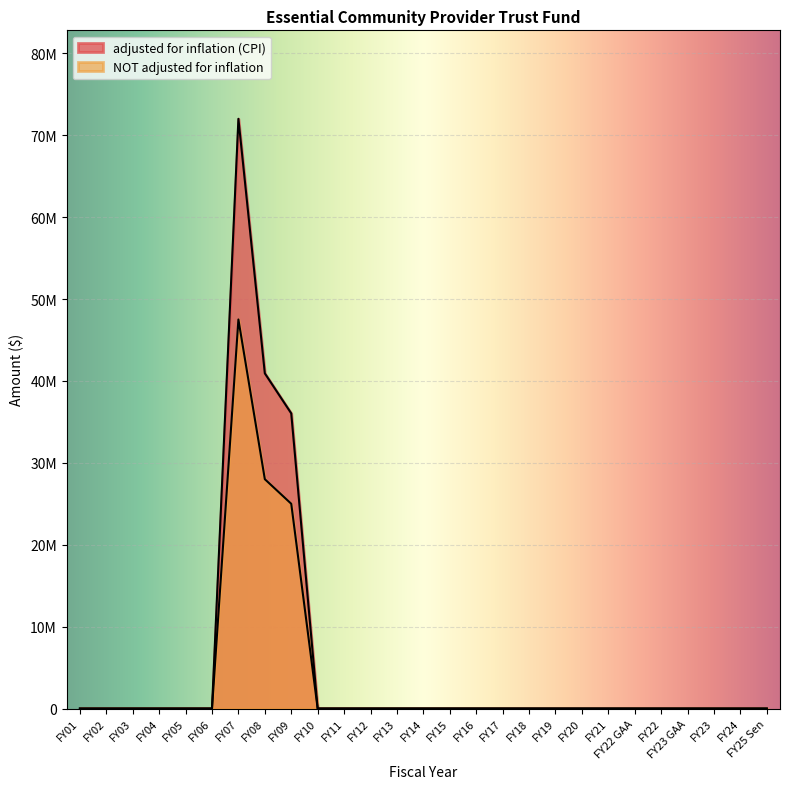

What are all the series names shown in the legend?

adjusted for inflation (CPI), NOT adjusted for inflation